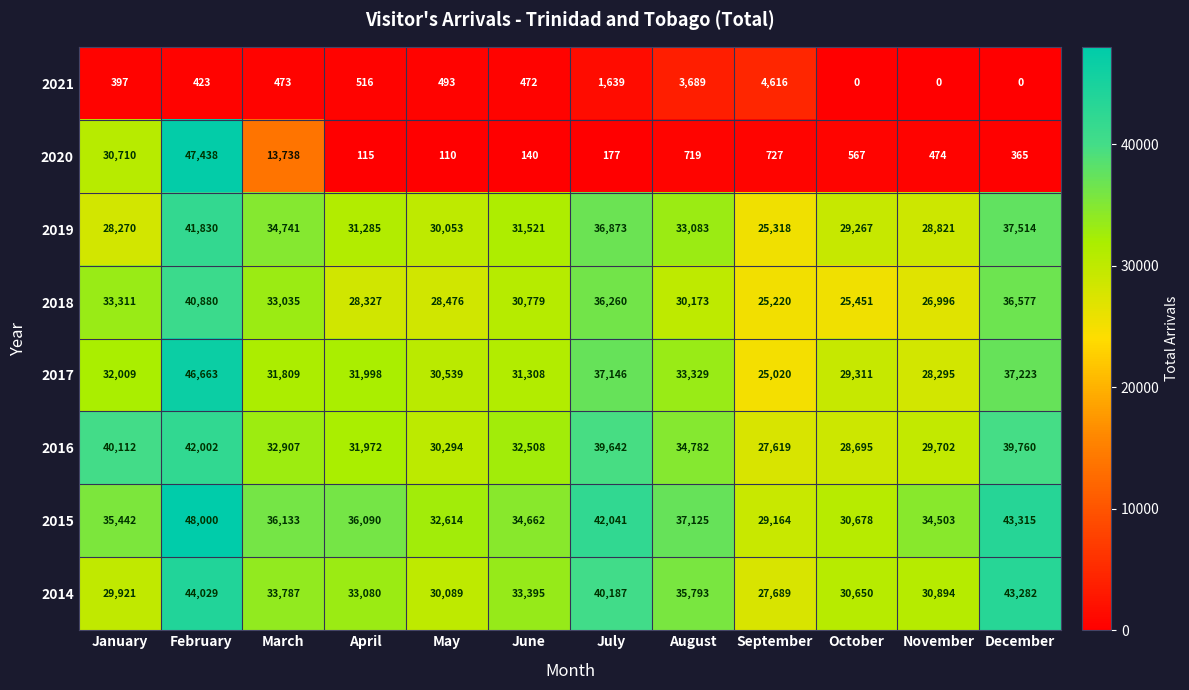

What is the maximum value for 2019?

41830